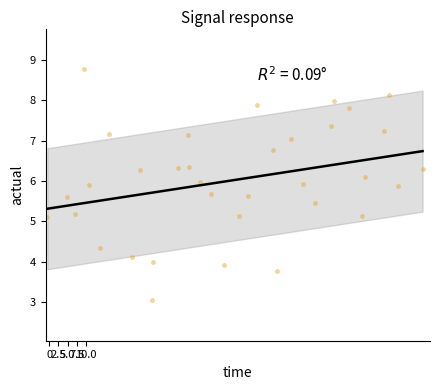

What is the range of Y values (max minus min)?

5.7